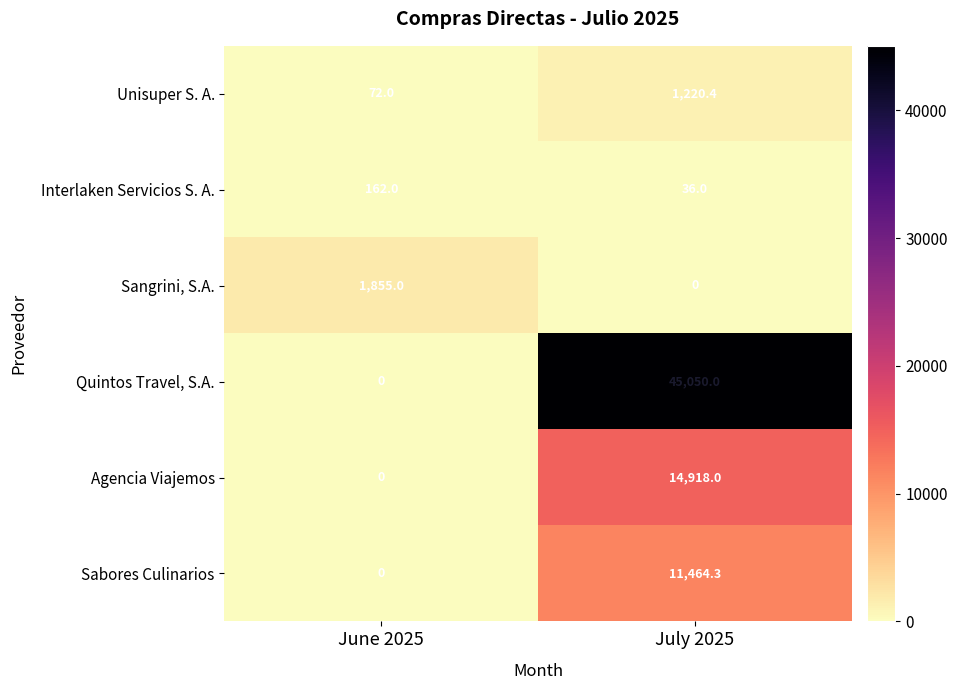

Reading left to right, list all the values displayed in this chart.

Unisuper S. A.: June 2025=72.0	July 2025=1220.4
Interlaken Servicios S. A.: June 2025=162.0	July 2025=36.0
Sangrini, S.A.: June 2025=1855.0	July 2025=0.0
Quintos Travel, S.A.: June 2025=0.0	July 2025=45050.0
Agencia Viajemos: June 2025=0.0	July 2025=14918.0
Sabores Culinarios: June 2025=0.0	July 2025=11464.3